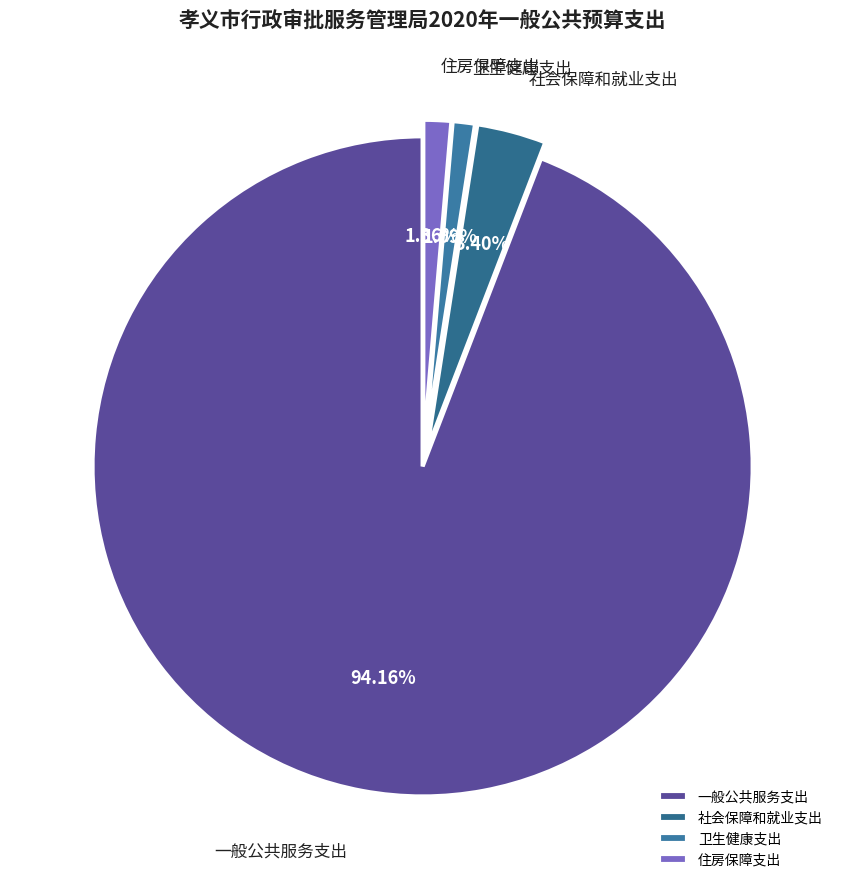

How many slices are in this pie chart?

4